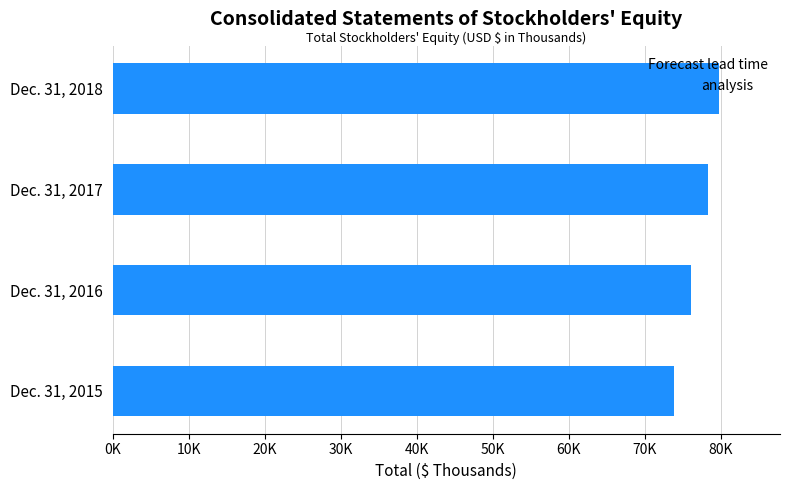

Are the bars horizontal?

Yes